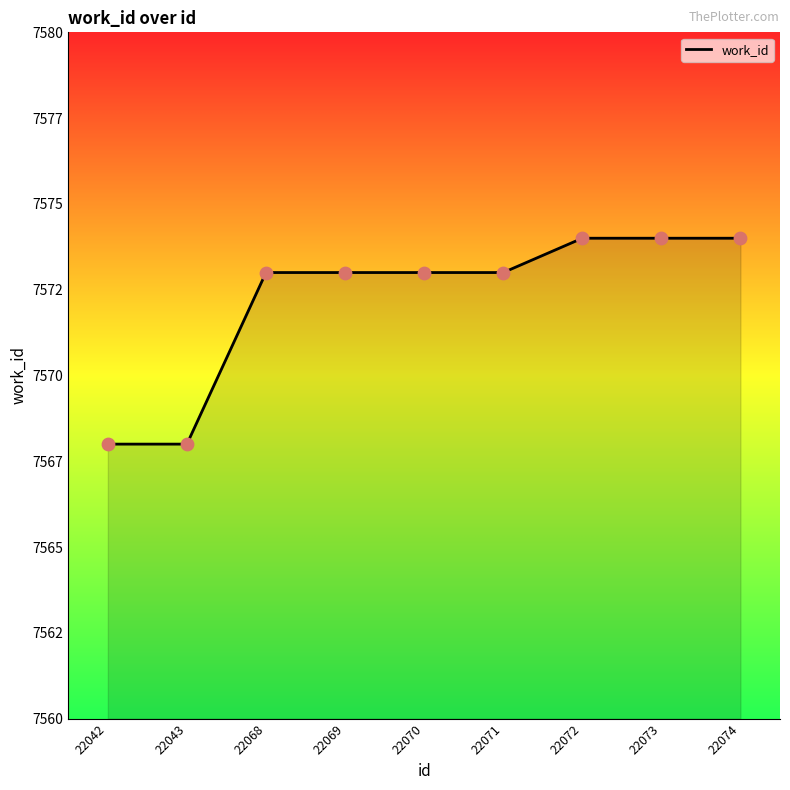

Which has a higher value, 22073 or 22042?

22073